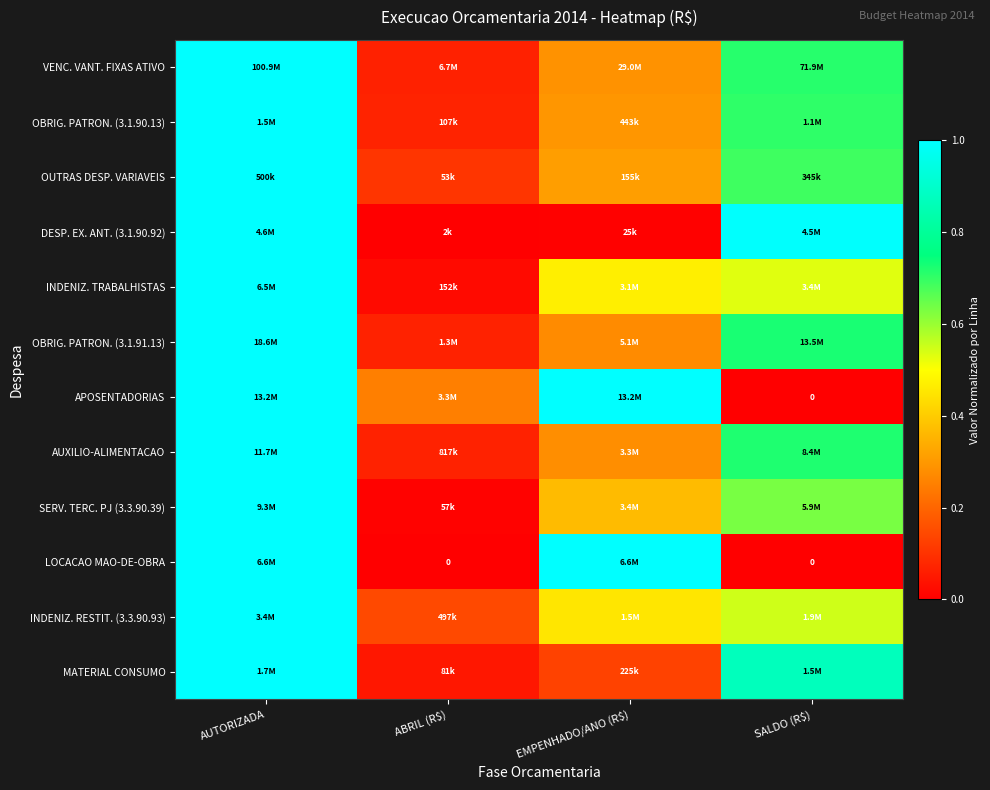

At which label does DESP. EX. ANT. (3.1.90.92) reach its minimum?

ABRIL (R$)